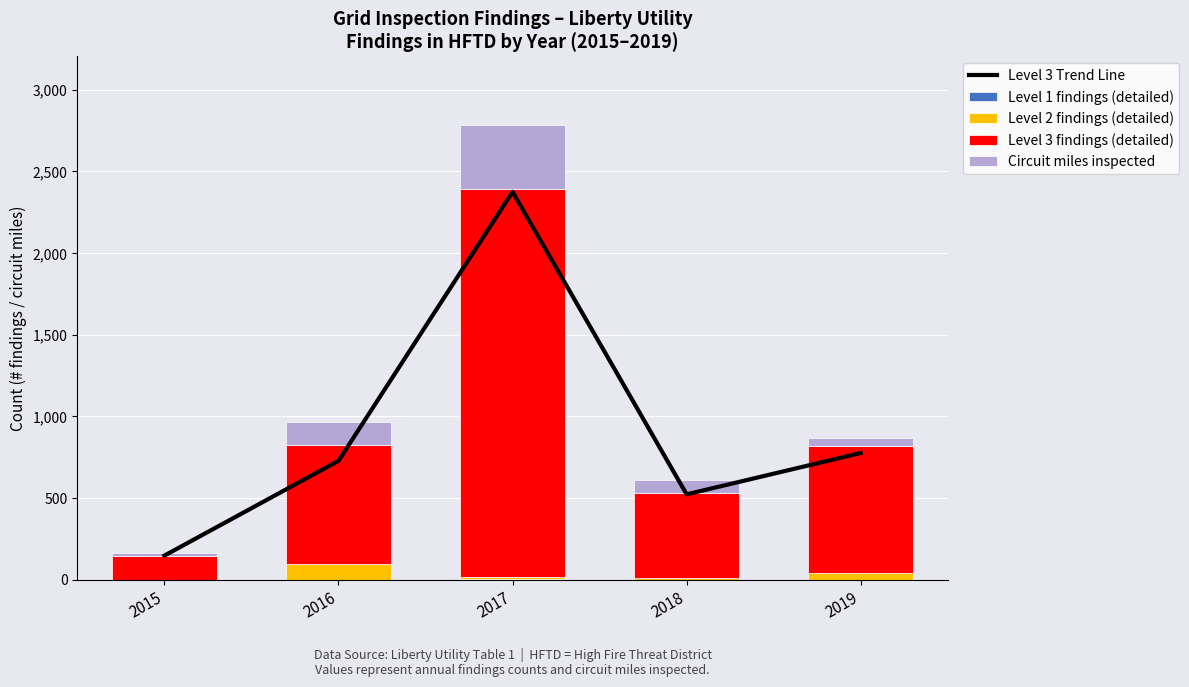

Between 2016 and 2017, which series saw the biggest shift?

Level 3 Trend Line